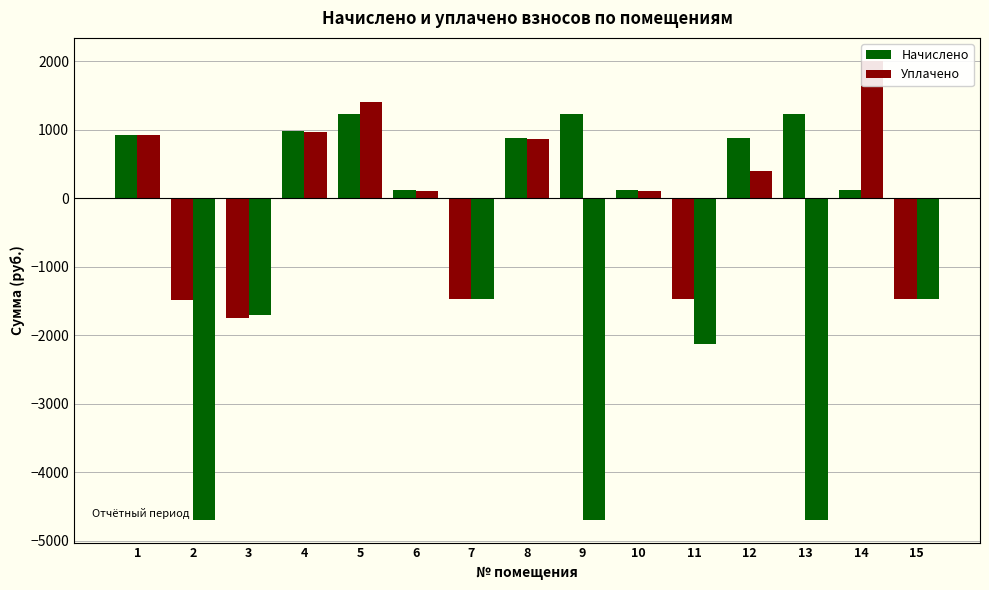

Which has a higher value, 3 or 4?

4